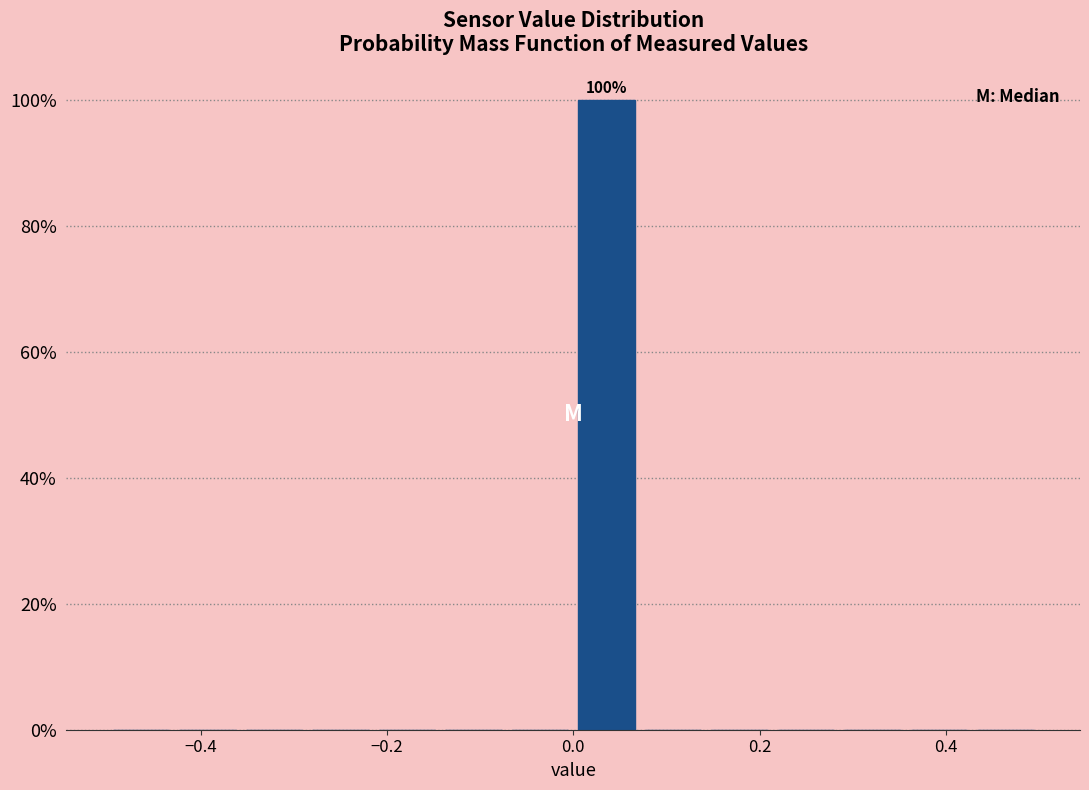

Read against the x-axis, roughly where is the centre of the tallest bar?

0.04